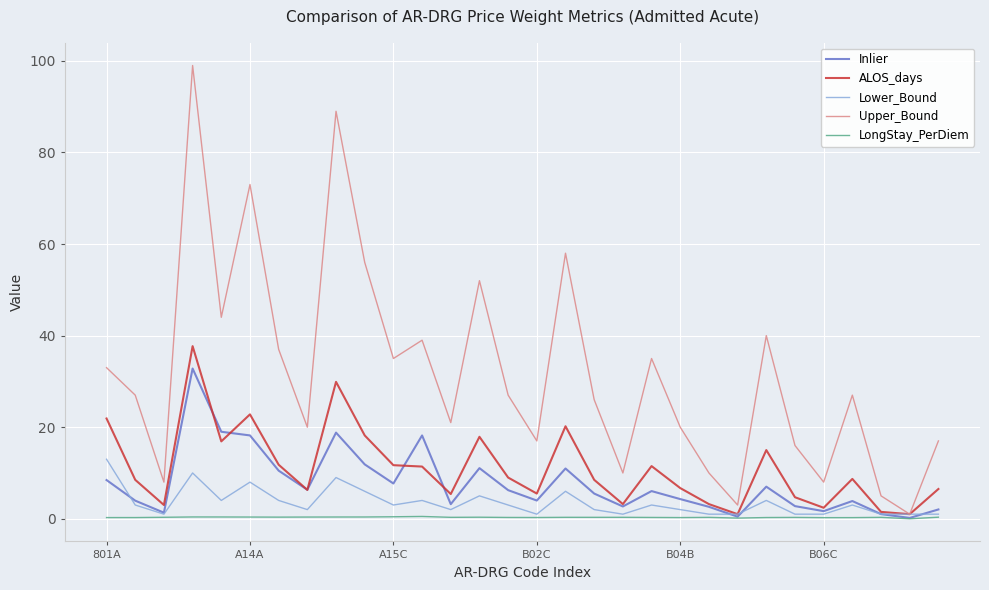

Rank the series by their maximum value, from lowest to highest.

LongStay_PerDiem, Lower_Bound, Inlier, ALOS_days, Upper_Bound